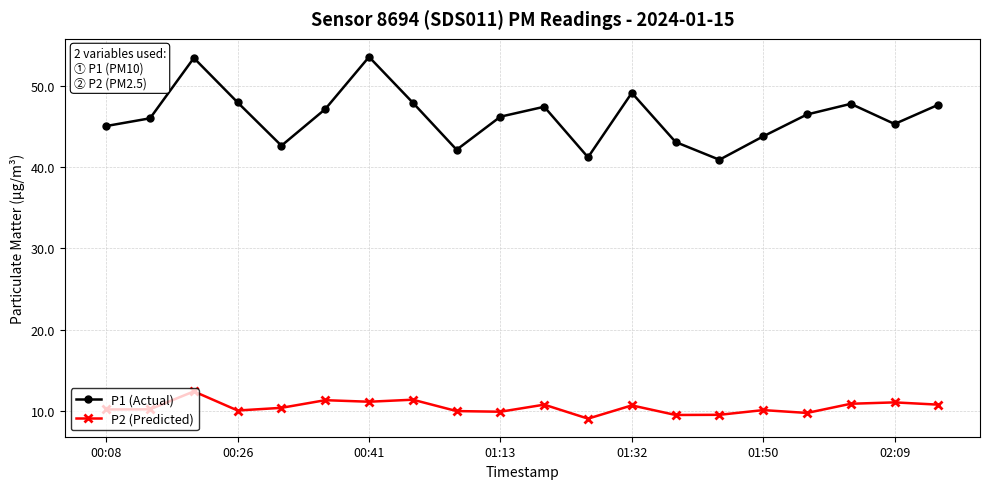

What is the smallest value displayed?

9.1